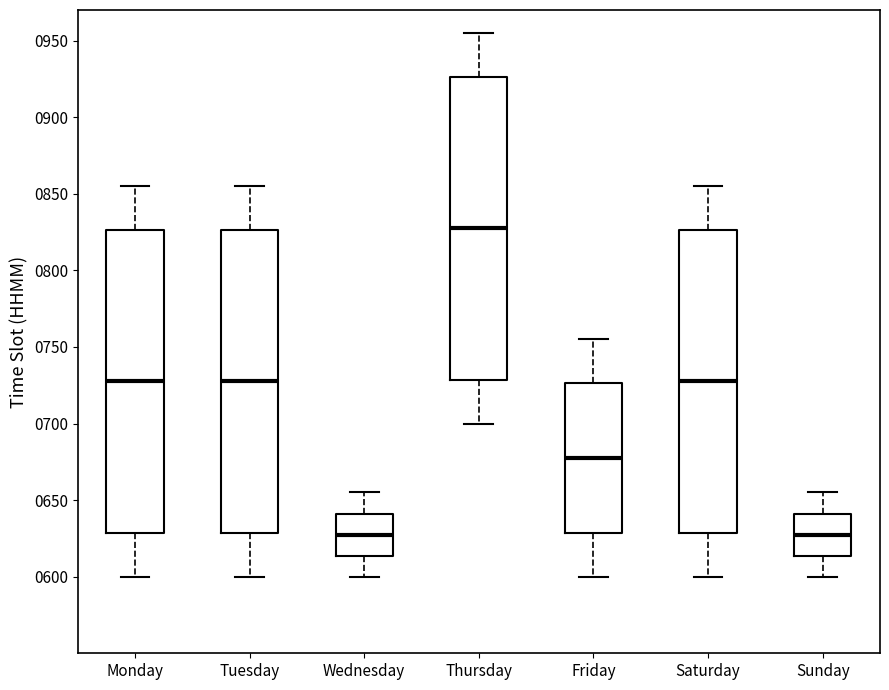

Reading left to right, read every box against the y-axis: the position of its median line, the range the box covers, and the ends of its whiskers. The values are not printed on the chart, so give them approximately, as read against the axis.

Monday: median 730, box 630 to 825, whiskers 600 to 855
Tuesday: median 730, box 630 to 825, whiskers 600 to 855
Wednesday: median 630, box 615 to 640, whiskers 600 to 655
Thursday: median 830, box 730 to 925, whiskers 700 to 955
Friday: median 680, box 630 to 725, whiskers 600 to 755
Saturday: median 730, box 630 to 825, whiskers 600 to 855
Sunday: median 630, box 615 to 640, whiskers 600 to 655